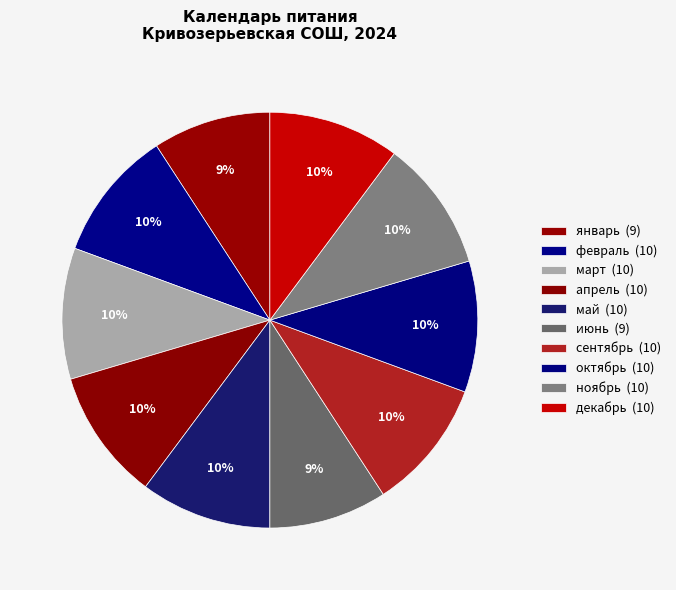

How many segments does this pie chart have?

10